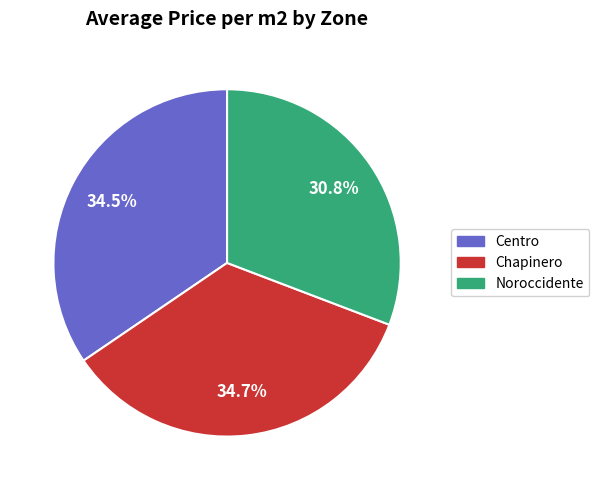

Is Centro the majority of the pie?

No